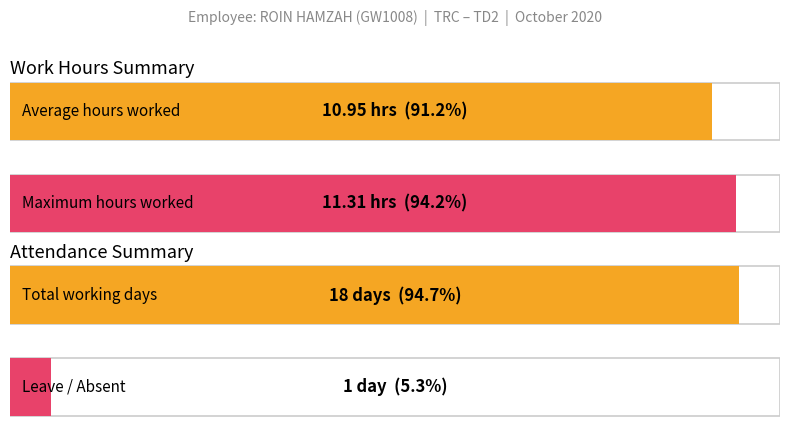

What is the maximum value shown in the chart?

11.3